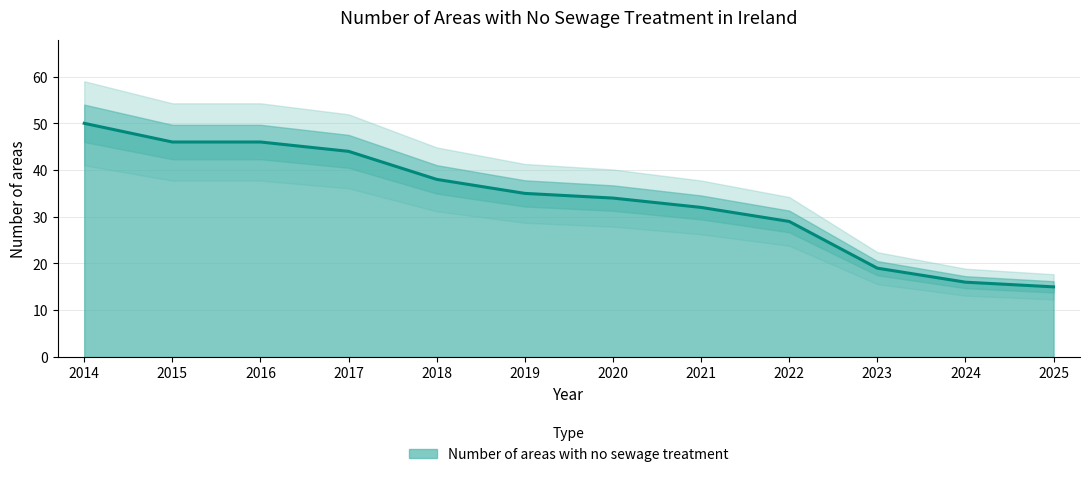

What is the value of the 3rd point from the left?

46